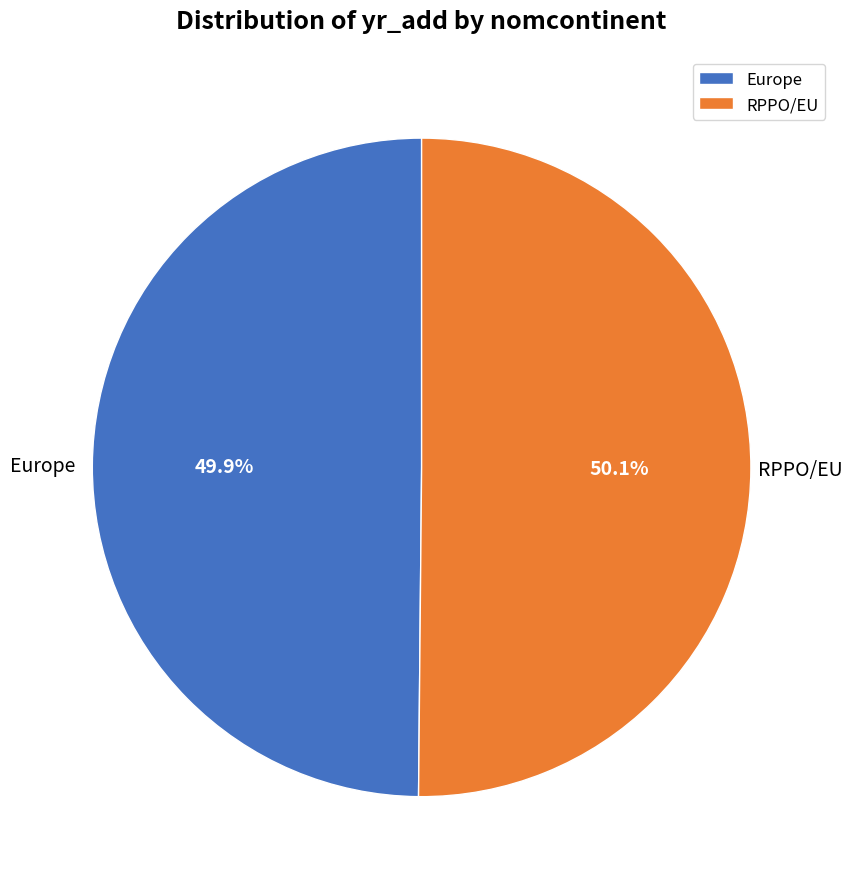

Is there any slice that represents more than half of the pie?

Yes